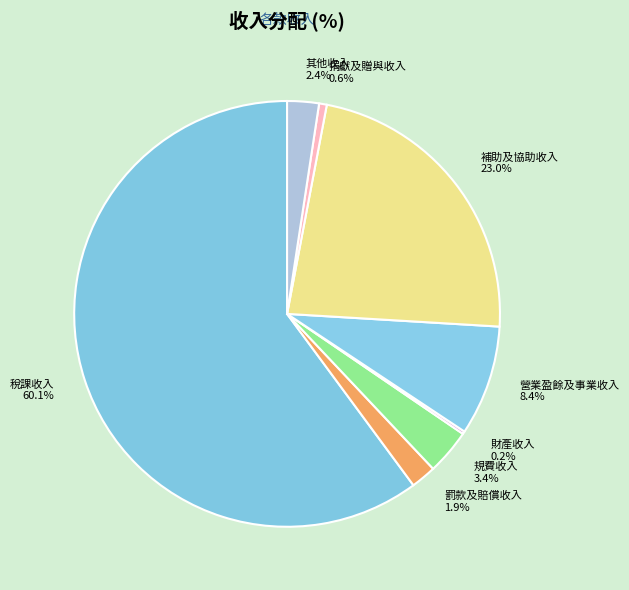

Is it true that 補助及協助收入 is 23% of the pie?

True